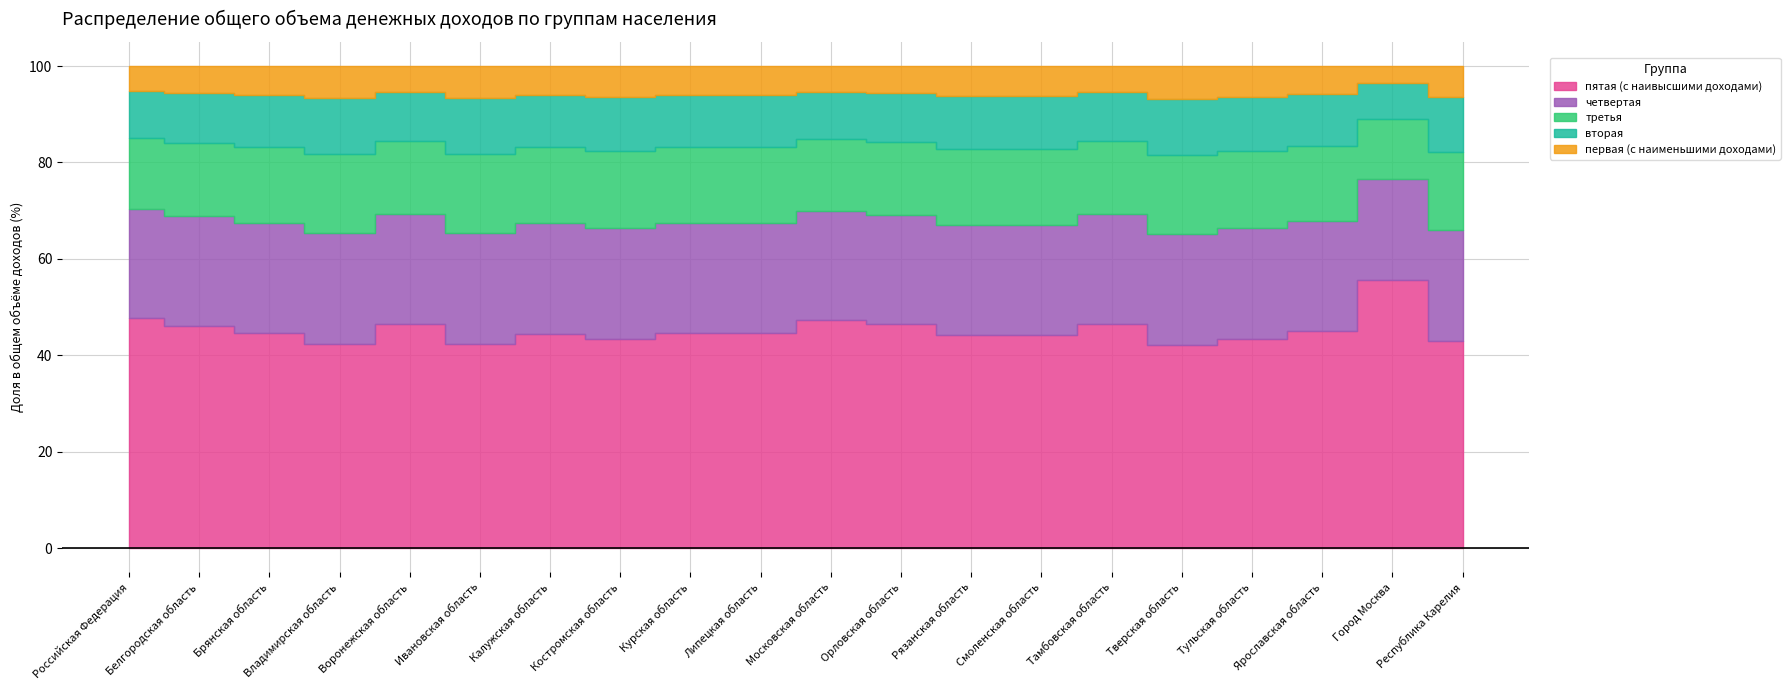

Which category has the lowest value in the первая (с наименьшими доходами) series?

Город Москва